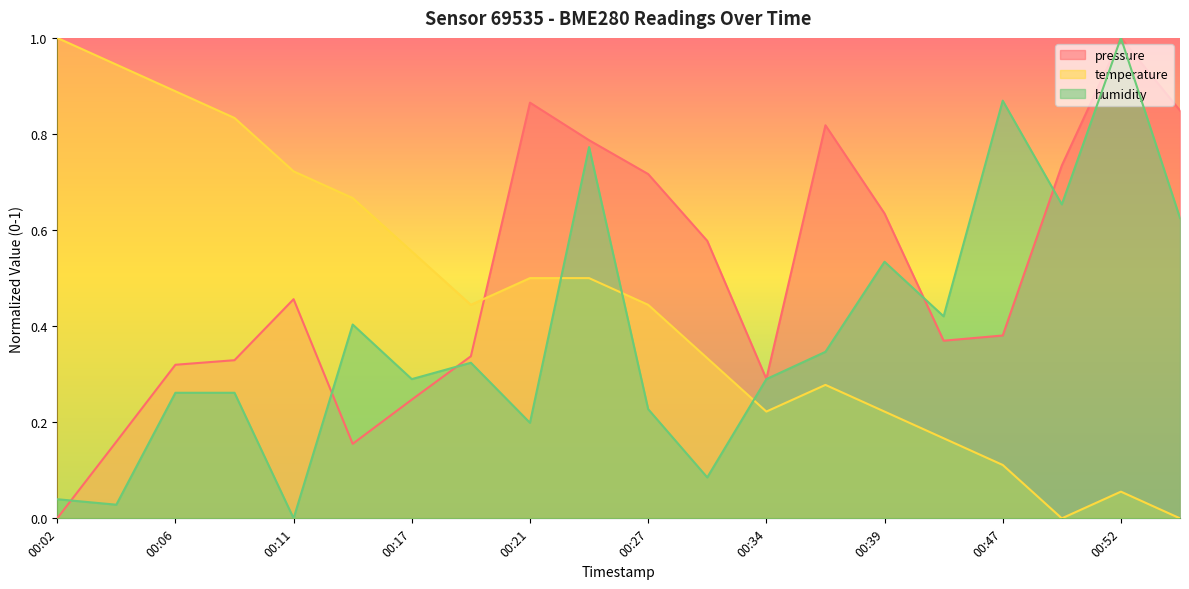

Which series has the widest spread of values?

pressure